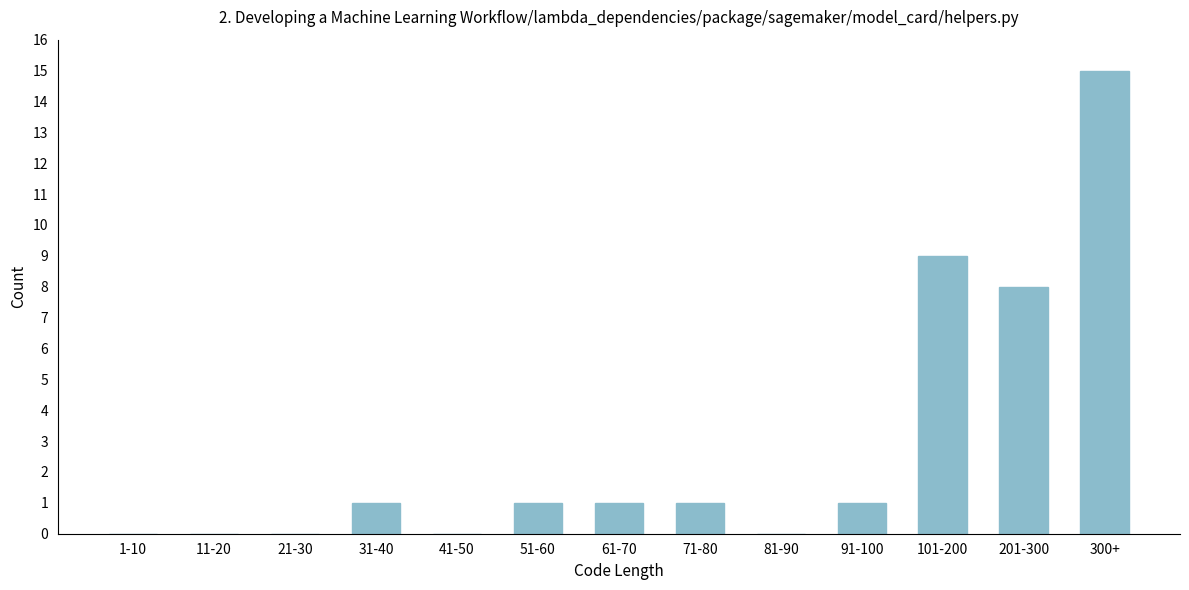

Reading right to left, transcribe all the data shown in this chart.

300+=15	201-300=8	101-200=9	91-100=1	81-90=0	71-80=1	61-70=1	51-60=1	41-50=0	31-40=1	21-30=0	11-20=0	1-10=0